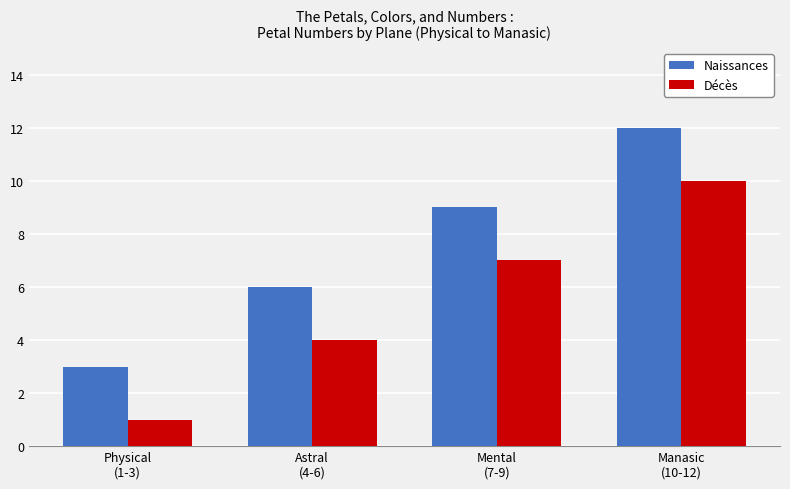

What is the label of the 2nd bar from the right?

Mental
(7-9)